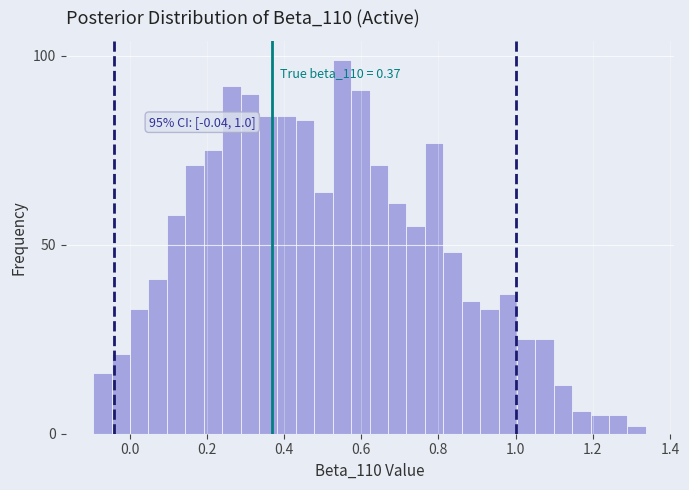

Read against the x-axis, roughly where is the centre of the tallest bar?

0.56